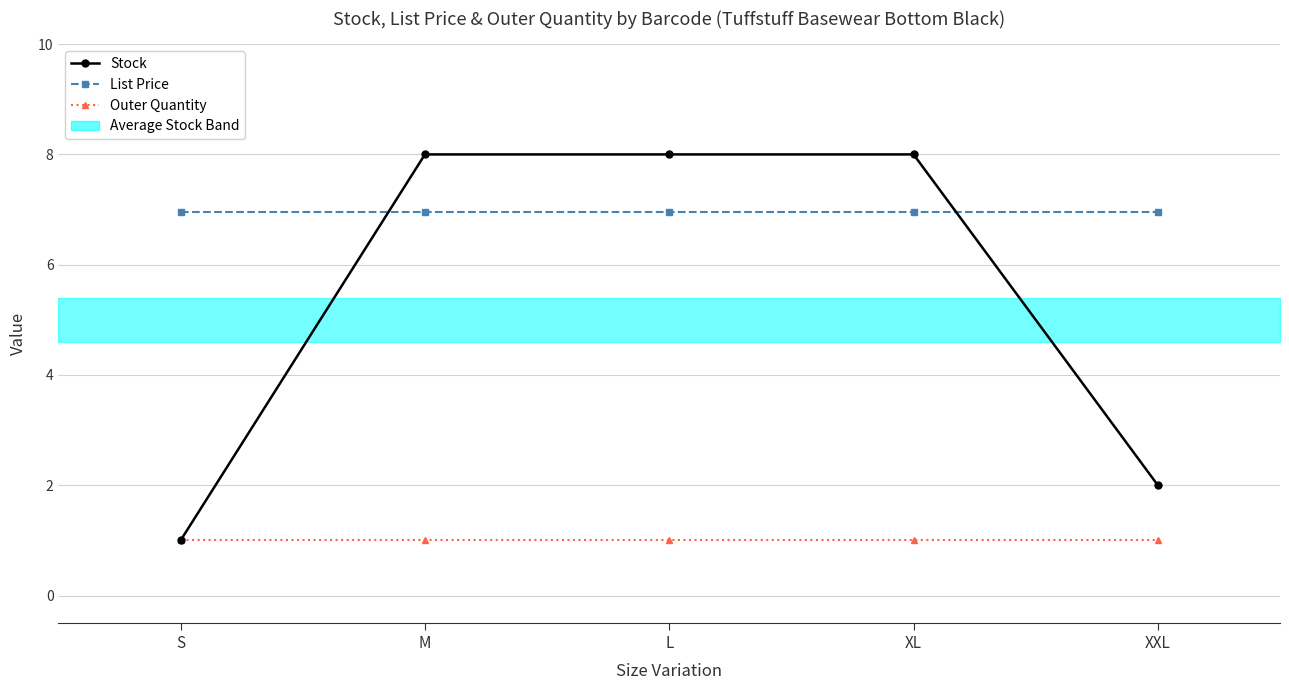

The List Price series shows 7.0 at M. True or false?

True